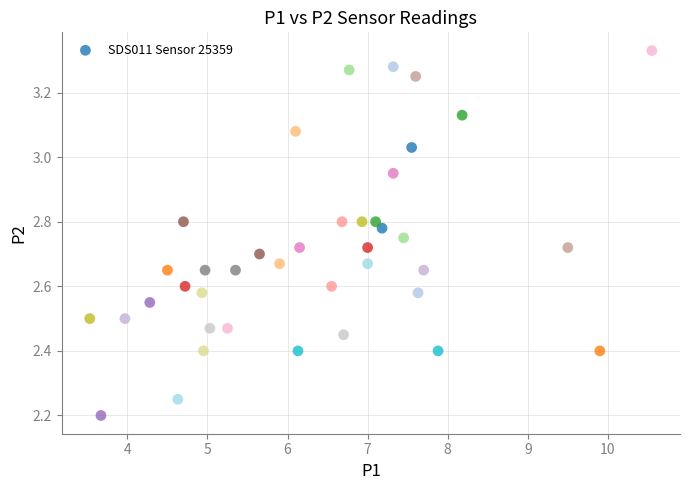

What is the range of X values (max minus min)?

7.0